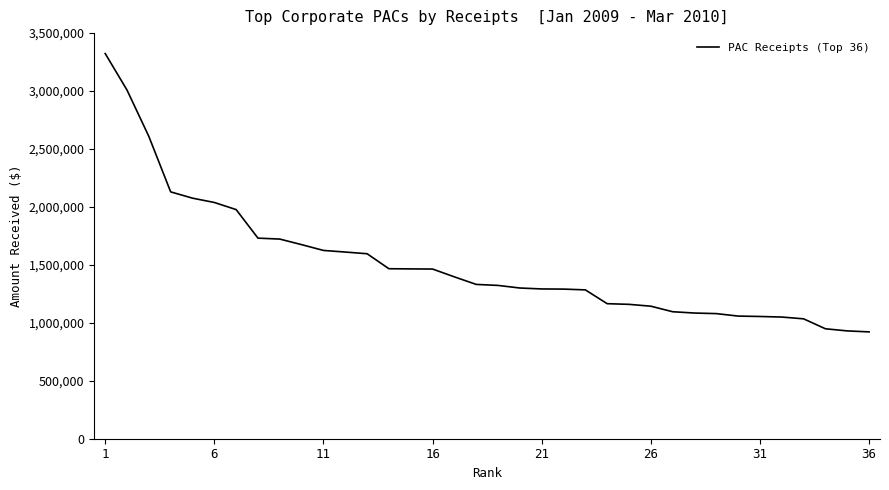

What is the greatest value displayed?

3323816.8